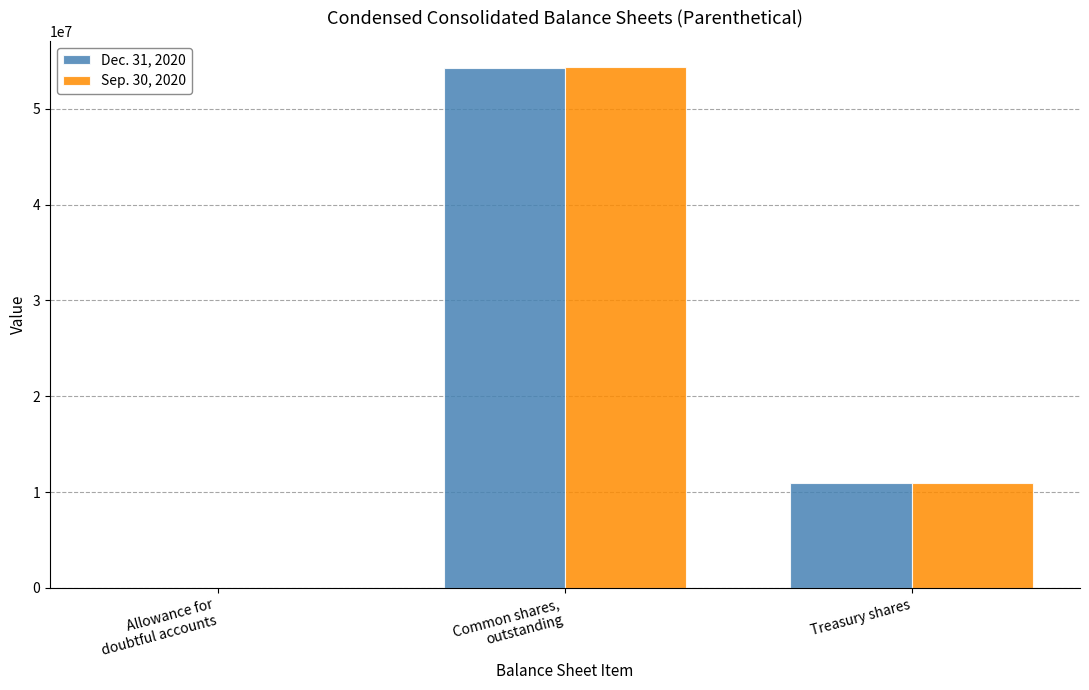

What is the highest value of the Dec. 31, 2020 series?

54275037.0